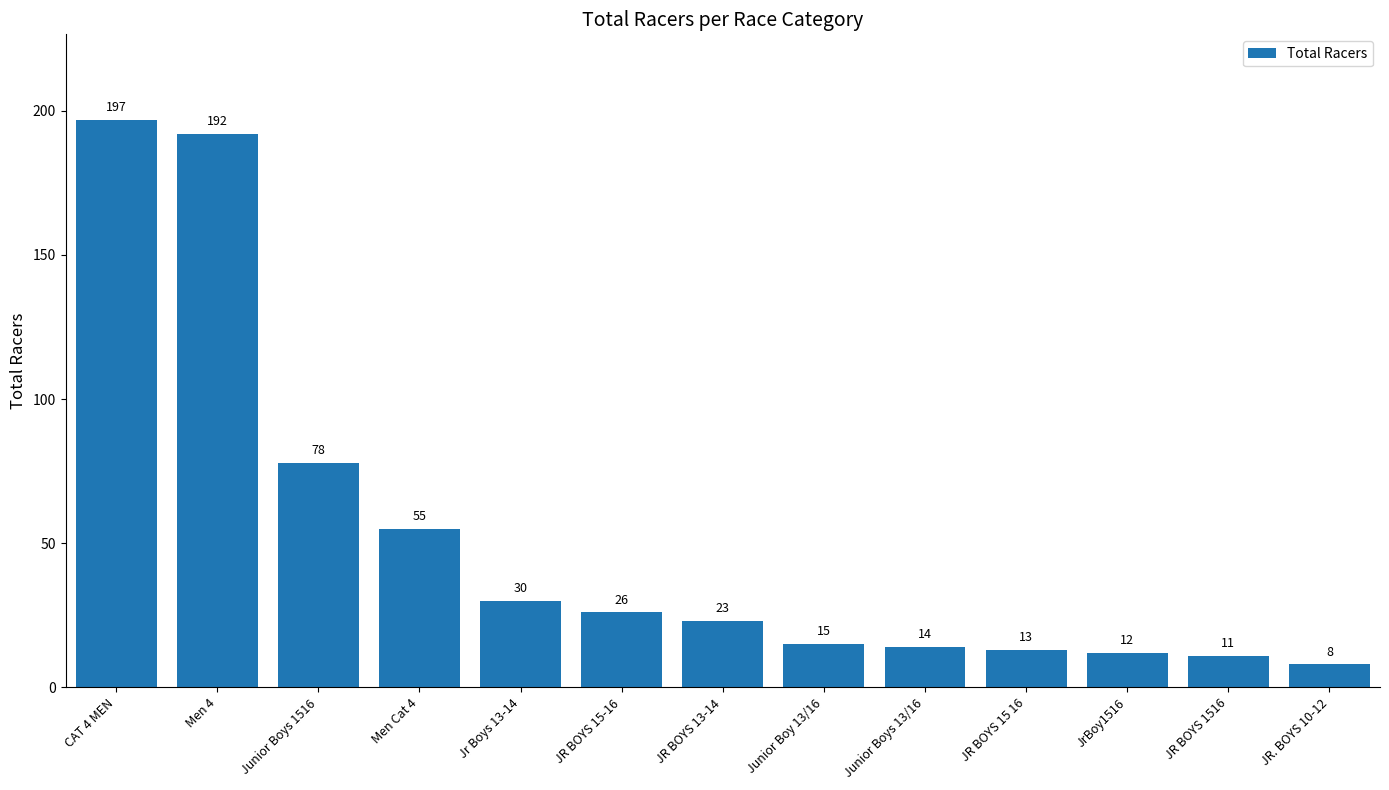

What is the greatest value displayed?

197